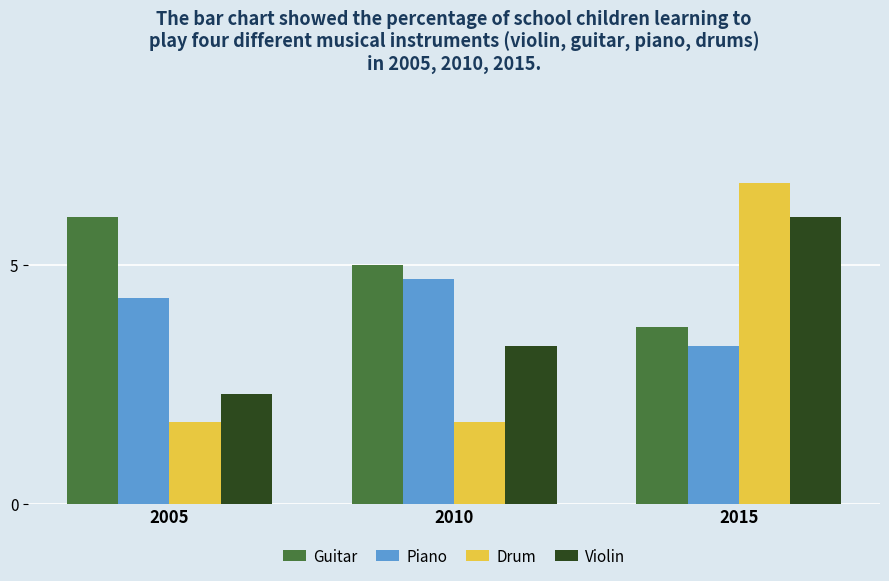

The value of Guitar at 2010 is 5.0. True or false?

True